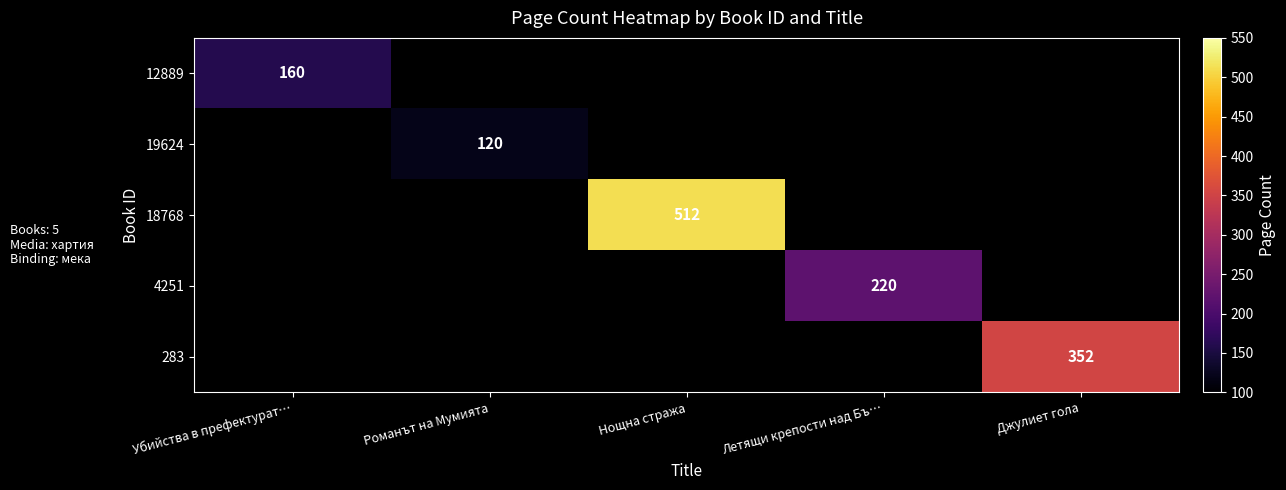

Is it true that 283 equals 352 at Джулиет гола?

True